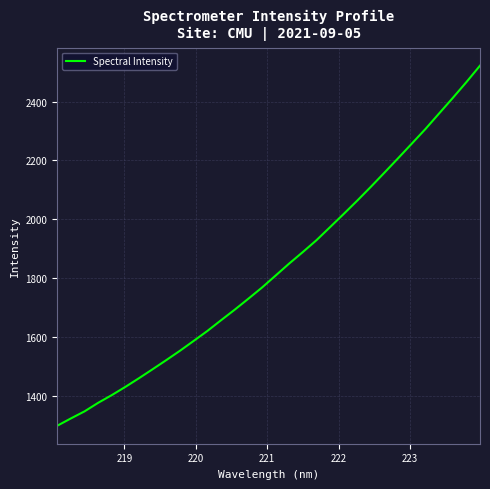

What is the difference between the maximum and minimum values?

1223.2